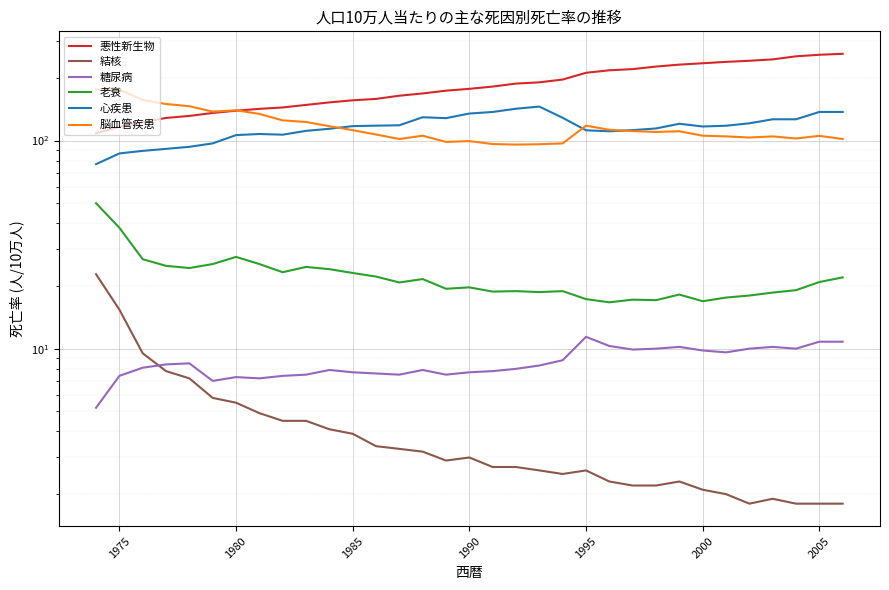

Rank the series by their maximum value, from highest to lowest.

悪性新生物, 脳血管疾患, 心疾患, 老衰, 結核, 糖尿病